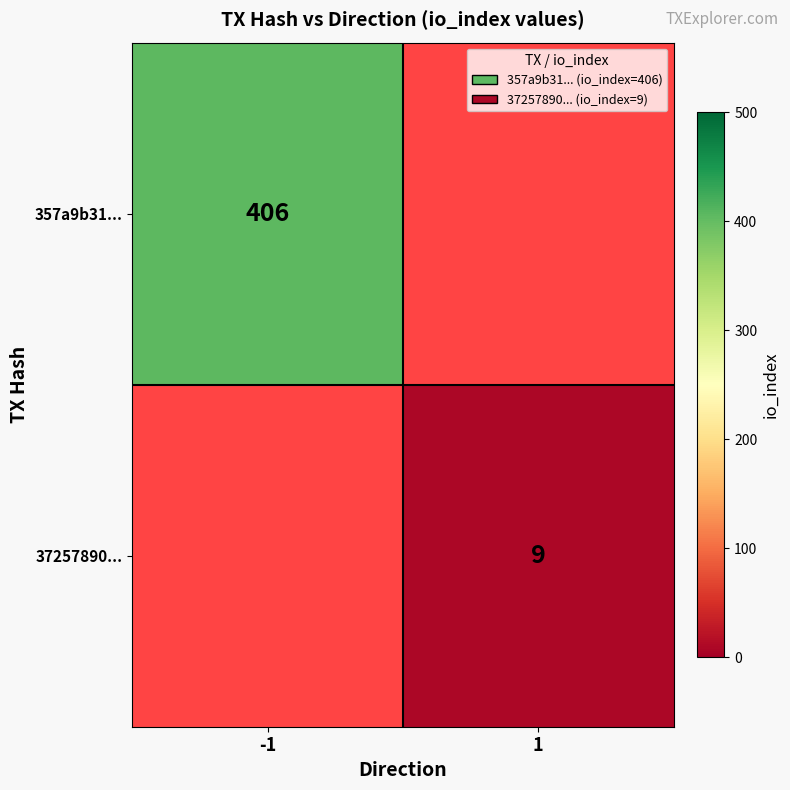

What is the maximum value shown in the chart?

406.0